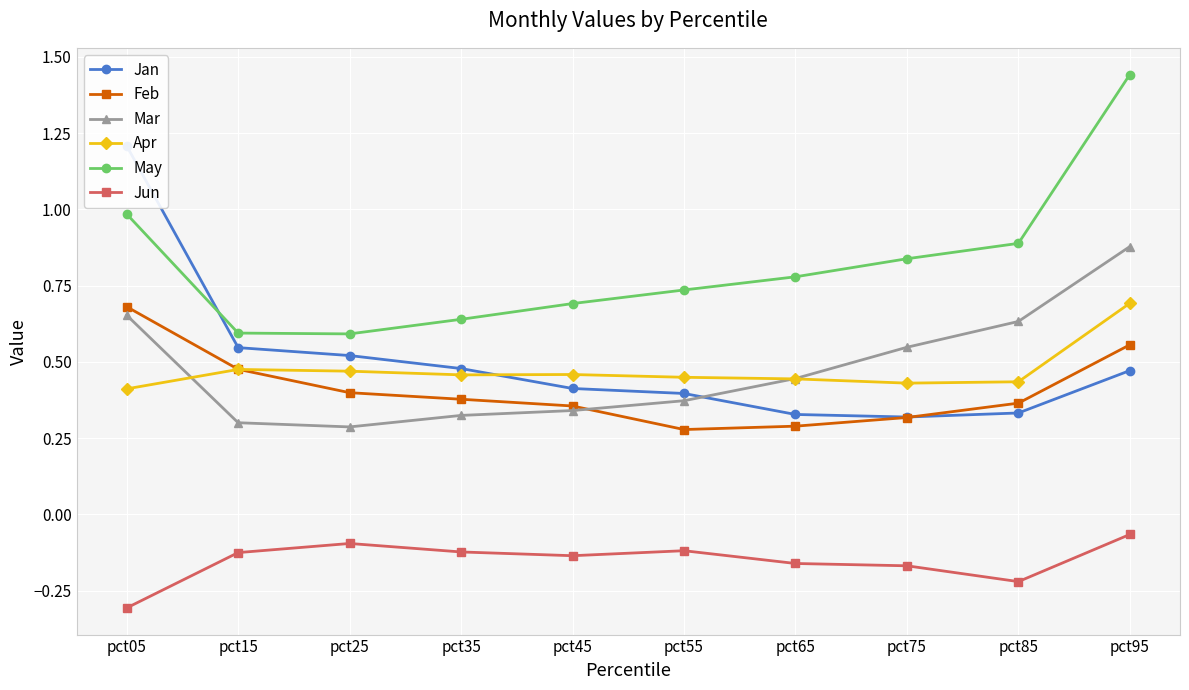

True or false: Feb and May intersect in this chart.

False